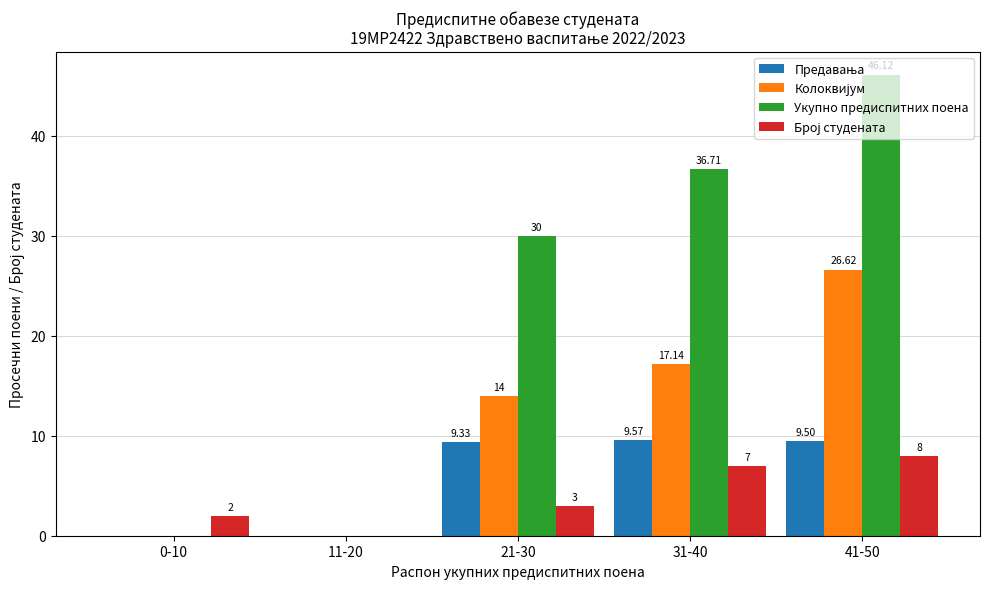

What is the total value across all series at 21-30?

56.3